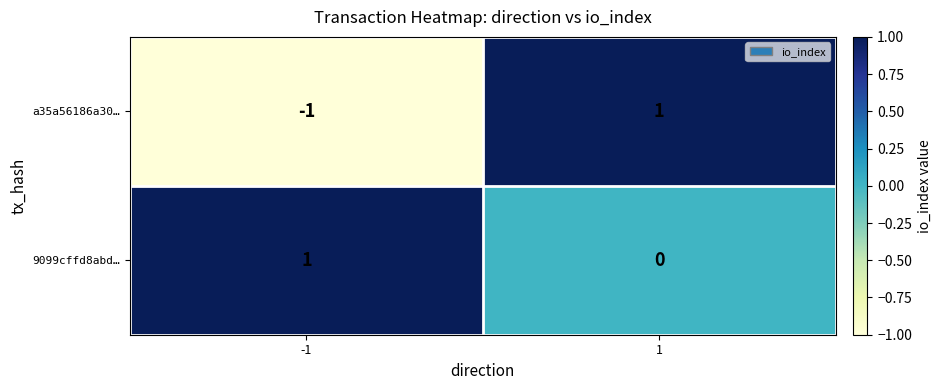

Which series changed the most between -1 and 1?

a35a56186a30…